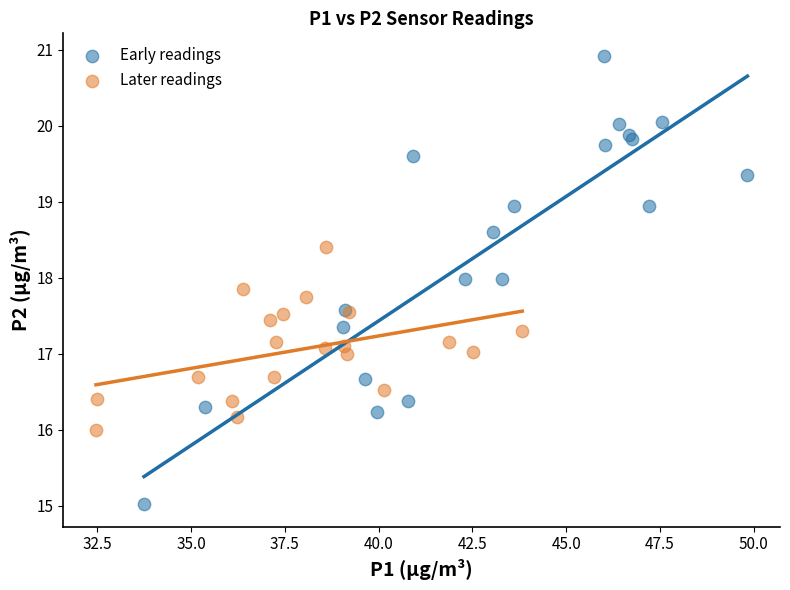

Which series reaches the maximum Y coordinate?

Early readings